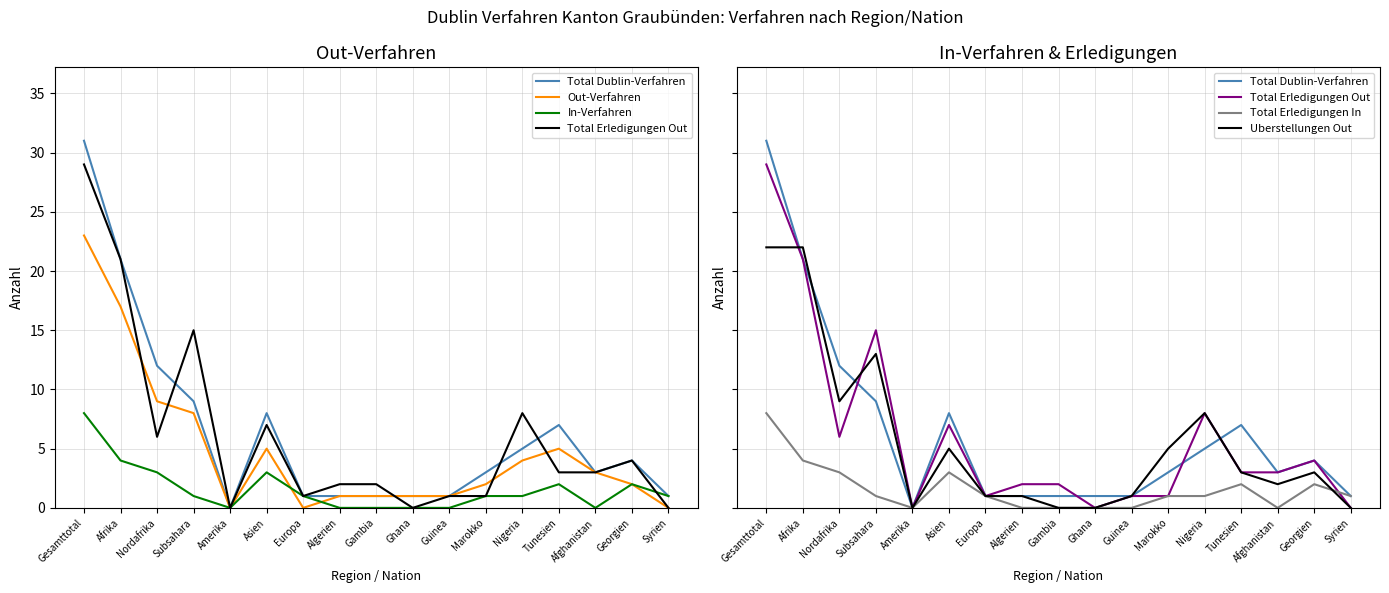

Is the value of Total Erledigungen Out at Afrika greater than the value of Total Erledigungen In at Afrika?

Yes